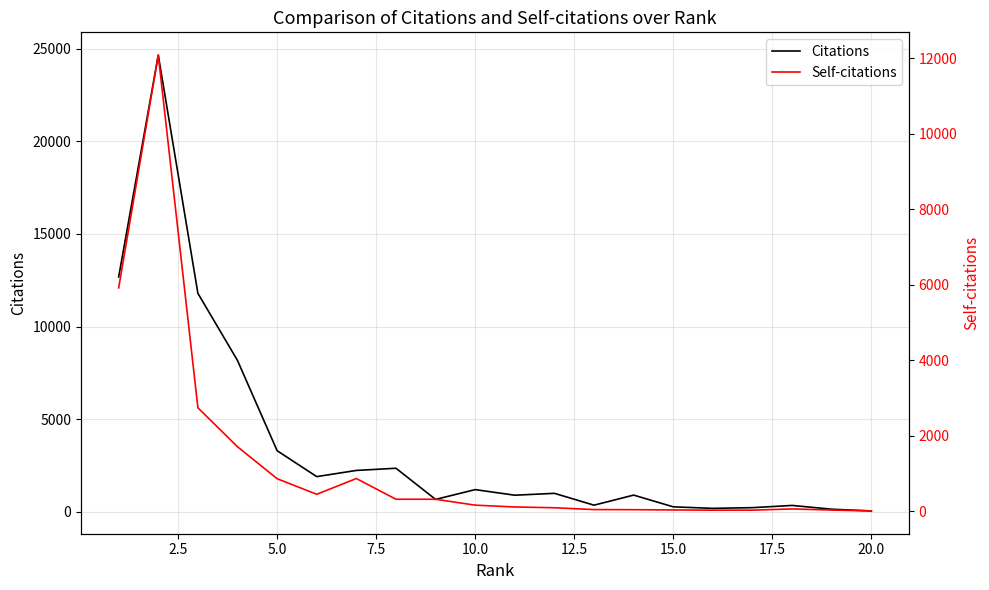

What is the difference between the second highest and second lowest values in the Citations series?

12543